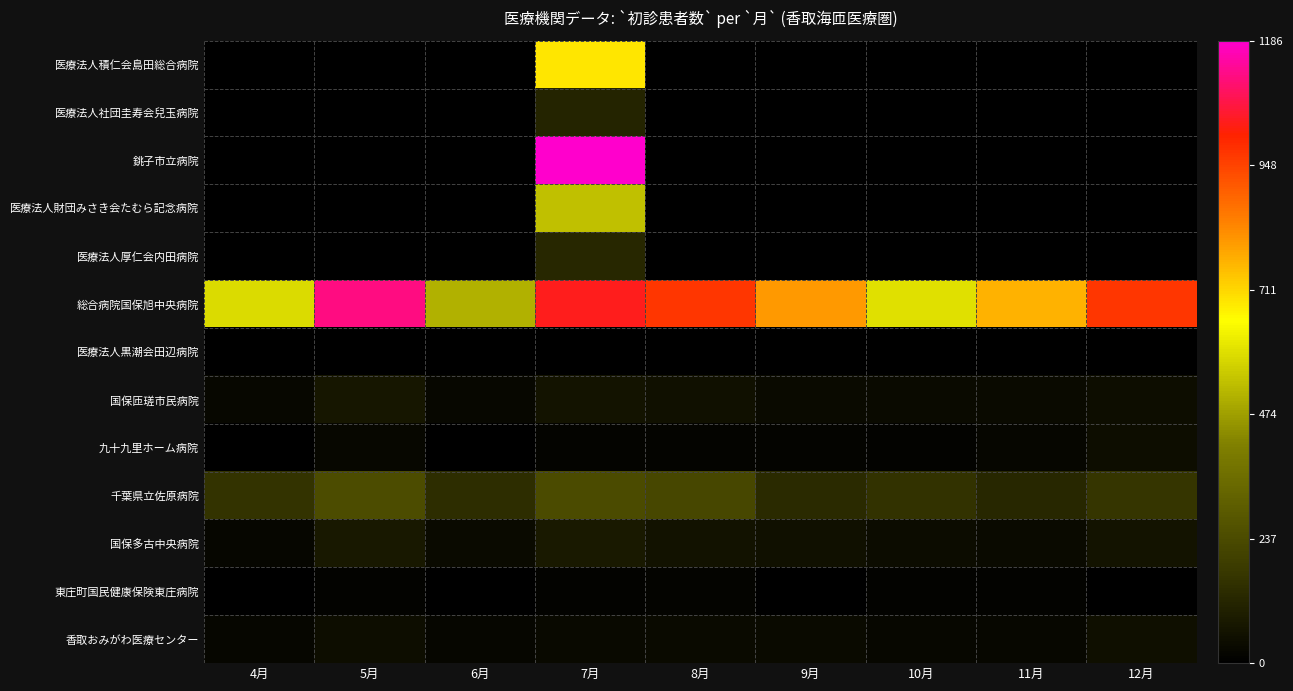

At how many categories does at least one series exceed 161?

9